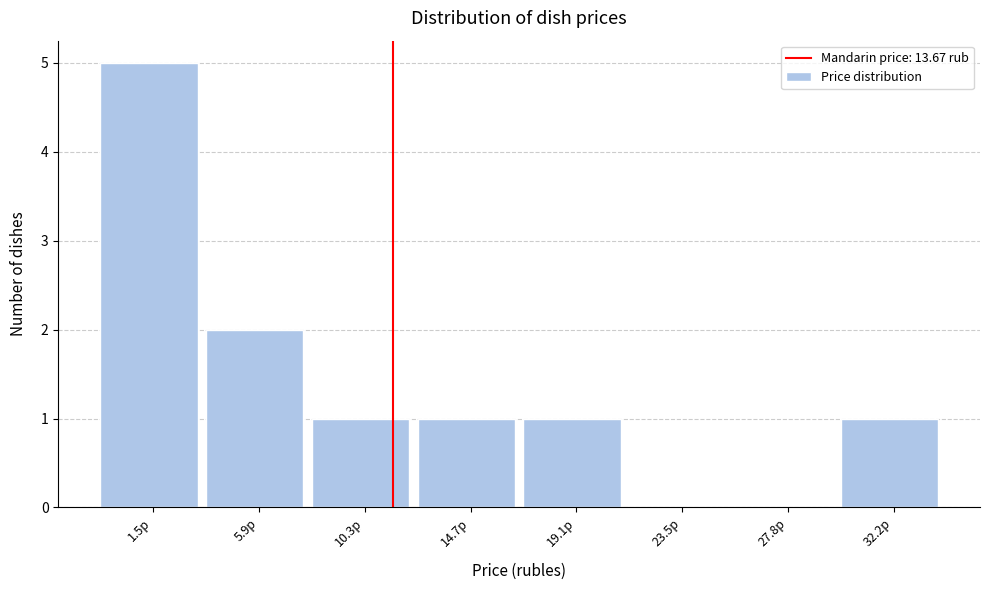

Reading right to left, list all the values displayed in this chart.

32.2р=1	27.8р=0	23.5р=0	19.1р=1	14.7р=1	10.3р=1	5.9р=2	1.5р=5